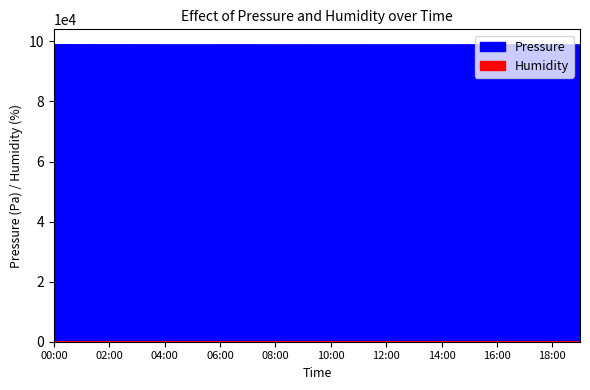

In humidity, how many points are higher than both neighbors (excluding endpoints)?

7